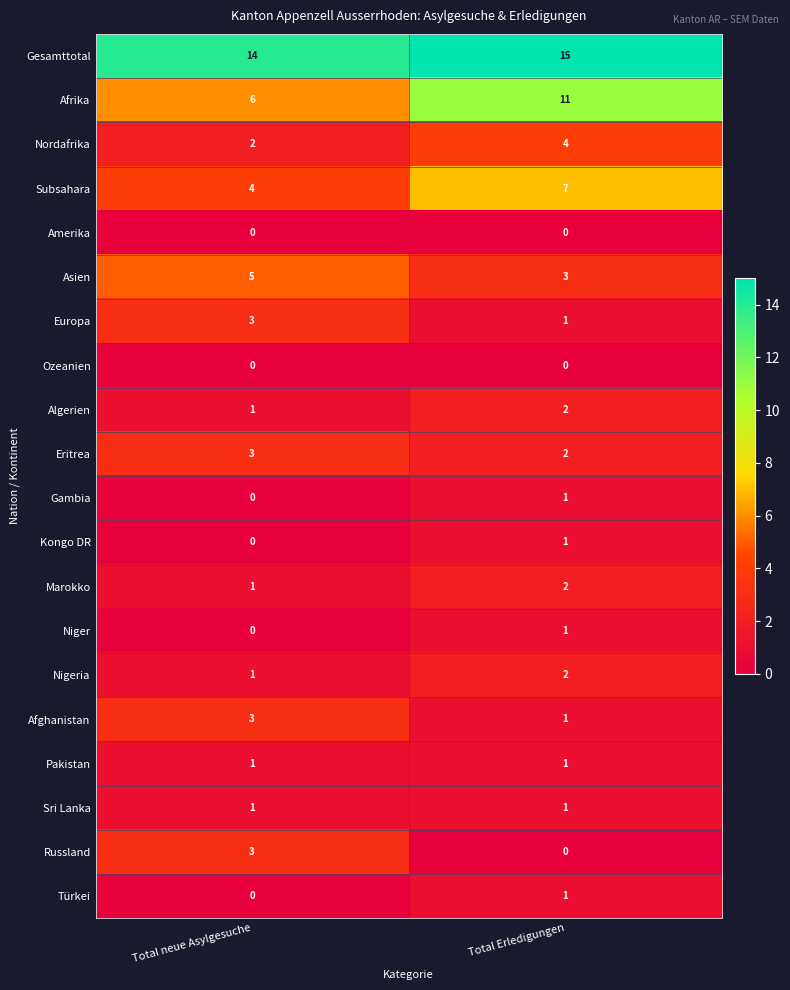

Which category has the highest value in the Europa series?

Total neue Asylgesuche